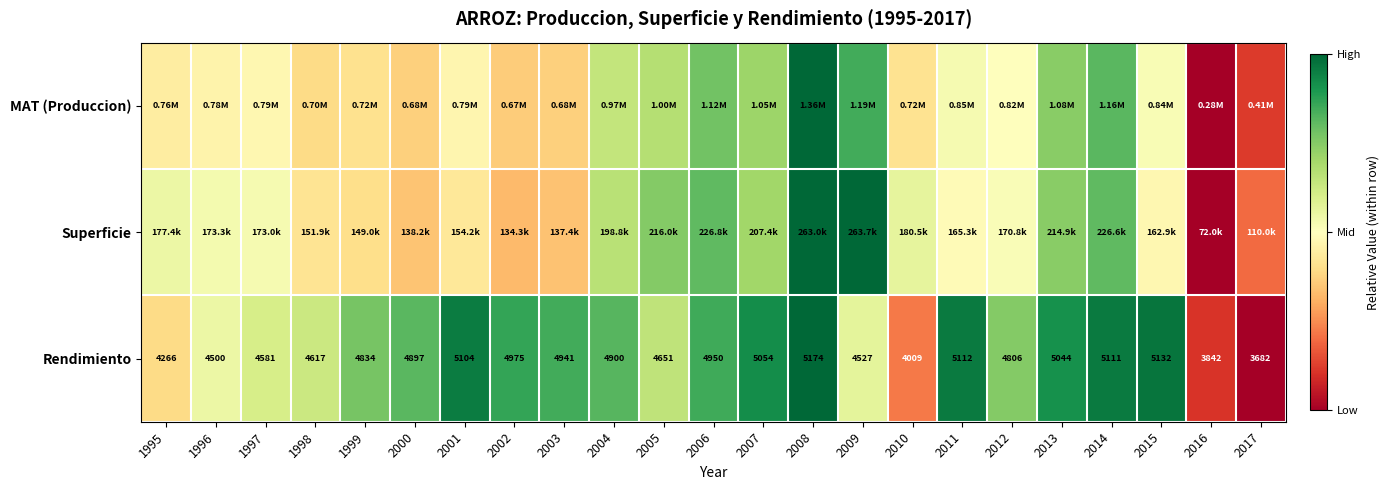

Which series has the largest range (max minus min)?

MAT (Produccion)